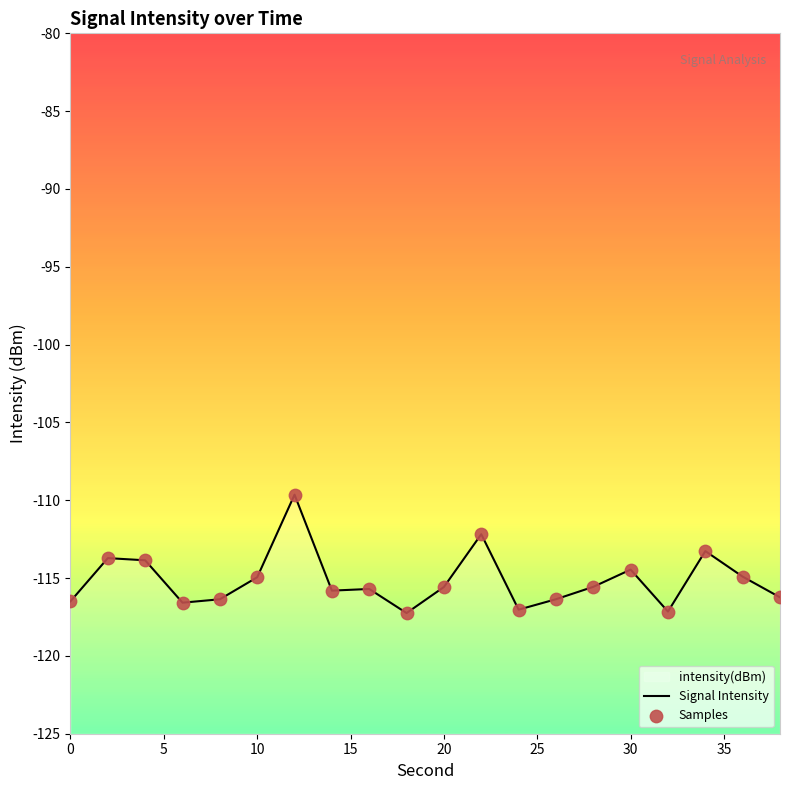

Is the value of Samples at 17 greater than the value of Signal Intensity at 13?

Yes